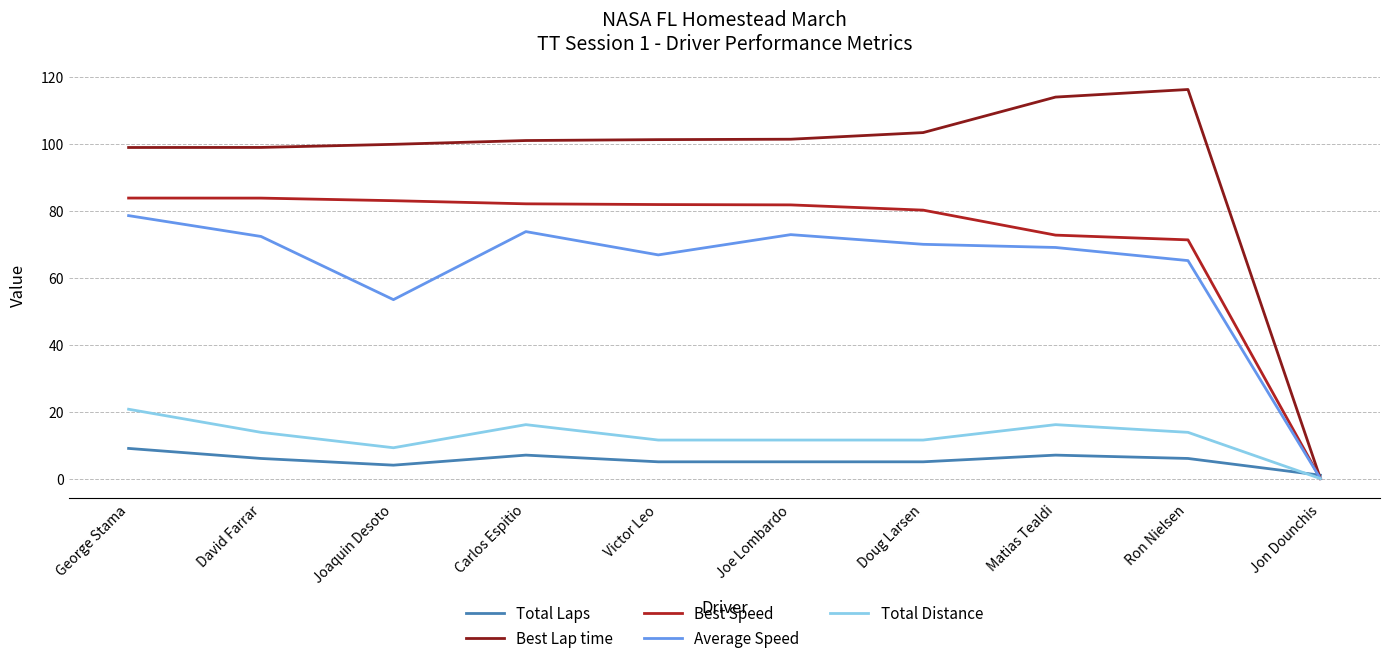

What is the total value across all series at Victor Leo?

266.3